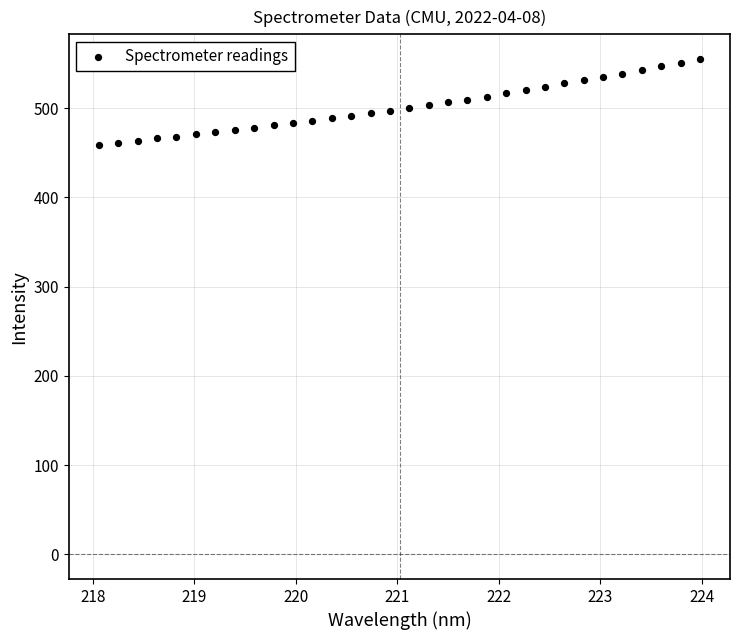

What is the range of X values (max minus min)?

5.9